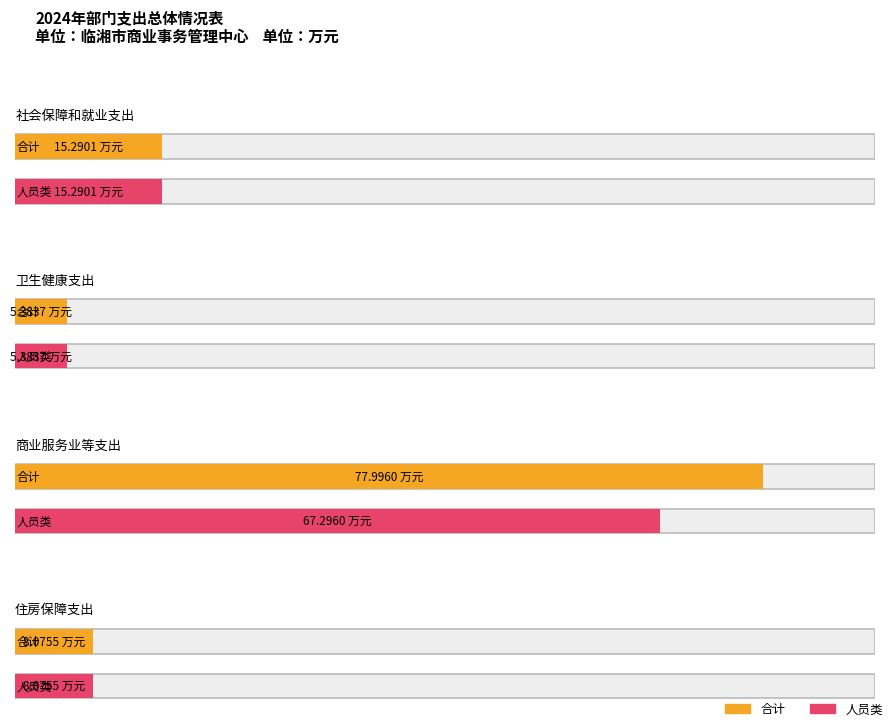

Is the value of 人员类 at 社会保障和就业支出 greater than the value of 合计 at 商业服务业等支出?

No